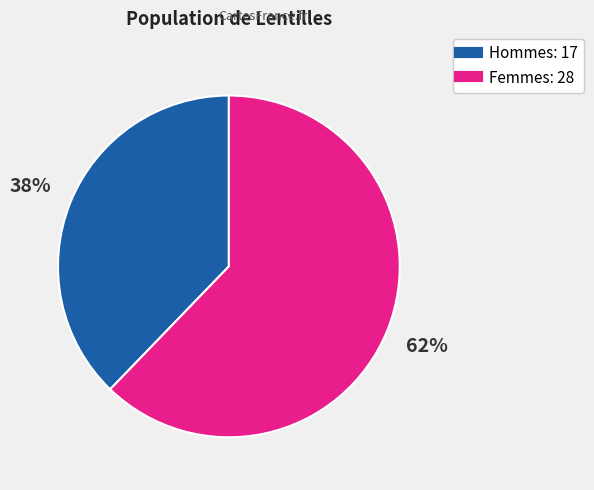

Is there any slice that represents more than half of the pie?

Yes